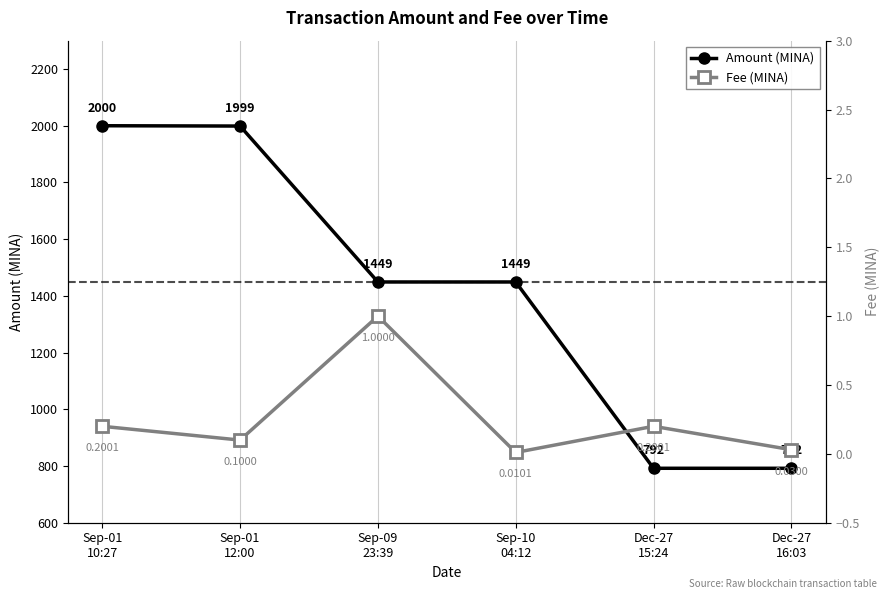

At which label does Fee reach its minimum?

Sep-10
04:12